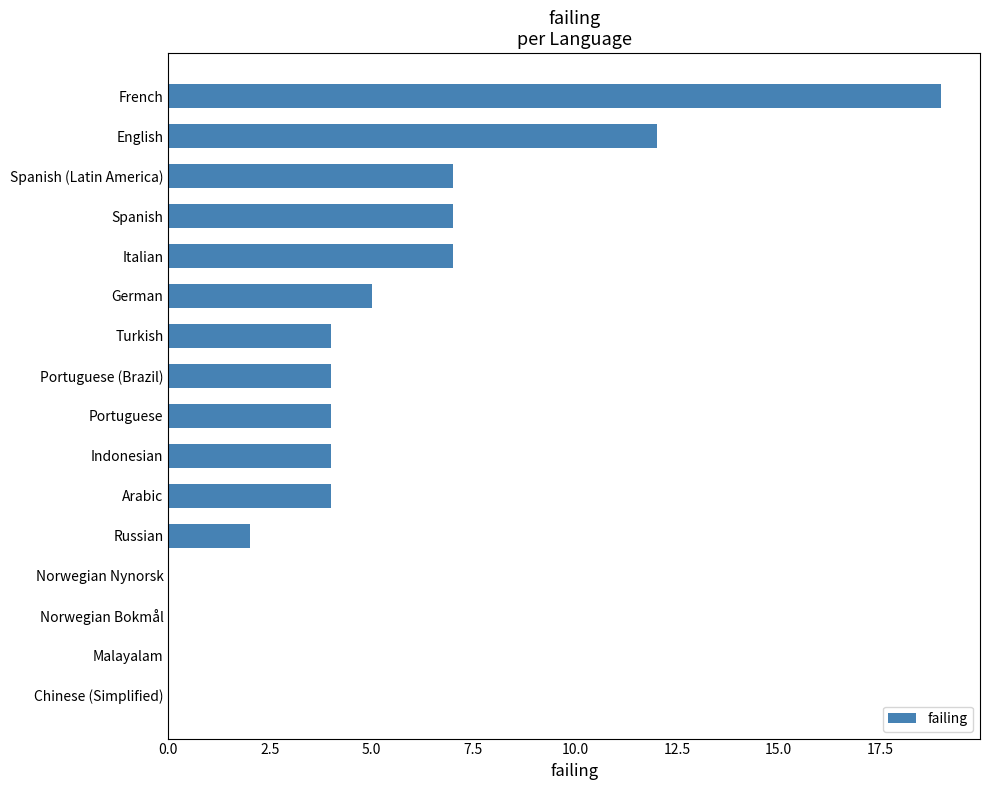

What is the sum of the values at Indonesian and Portuguese (Brazil)?

8